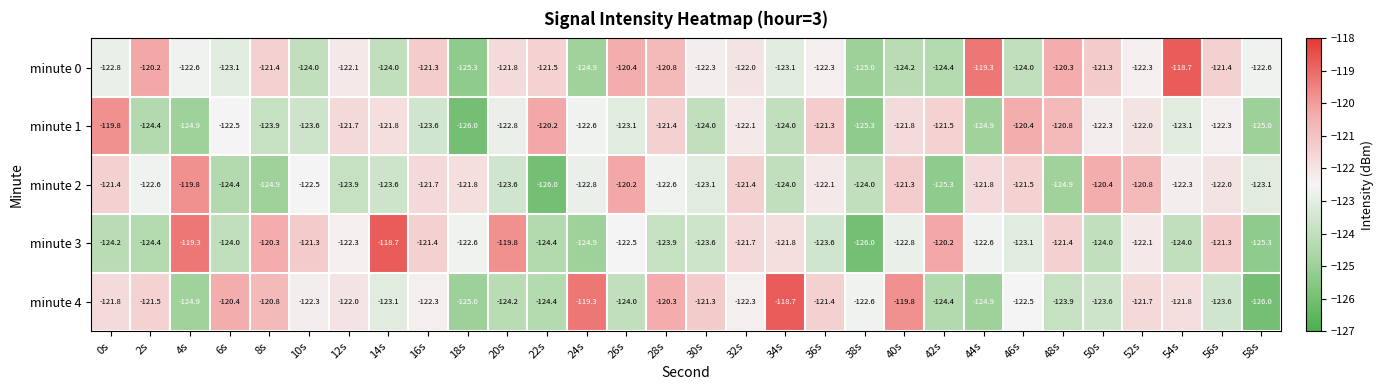

What is the difference between the highest and lowest values at 16s?

2.3